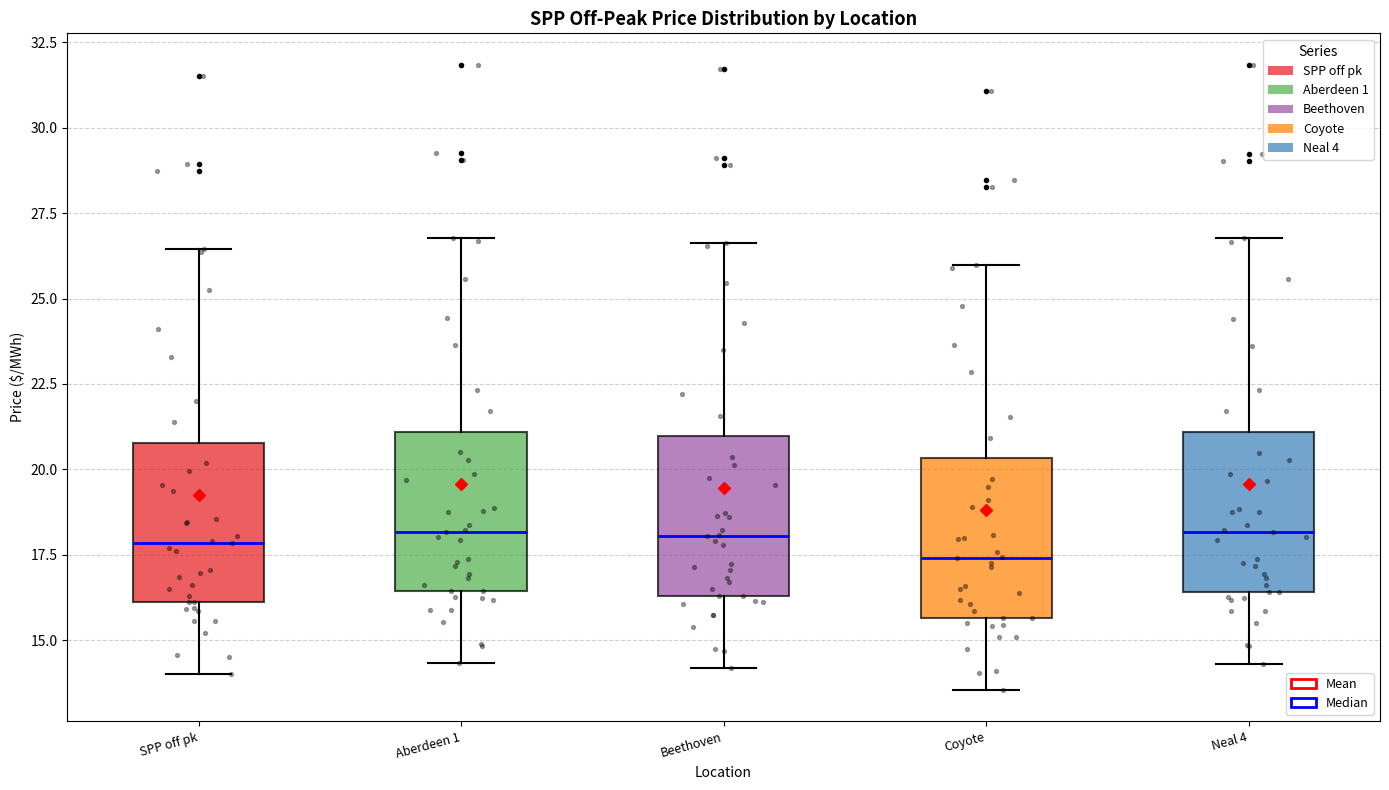

Reading left to right, read every box against the y-axis: the position of its median line, the range the box covers, and the ends of its whiskers. The values are not printed on the chart, so give them approximately, as read against the axis.

SPP off pk: median 18.0, box 16.0 to 21.0, whiskers 14.0 to 26.5
Aberdeen 1: median 18.0, box 16.5 to 21.0, whiskers 14.5 to 27.0
Beethoven: median 18.0, box 16.5 to 21.0, whiskers 14.0 to 26.5
Coyote: median 17.5, box 15.5 to 20.5, whiskers 13.5 to 26.0
Neal 4: median 18.0, box 16.5 to 21.0, whiskers 14.5 to 27.0